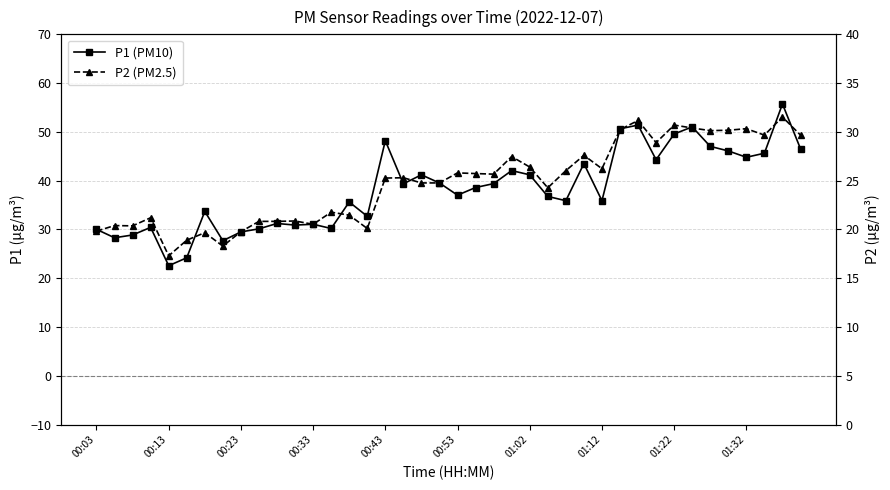

What is the value of the P1 (PM10) point at the 25th from the left?

41.2